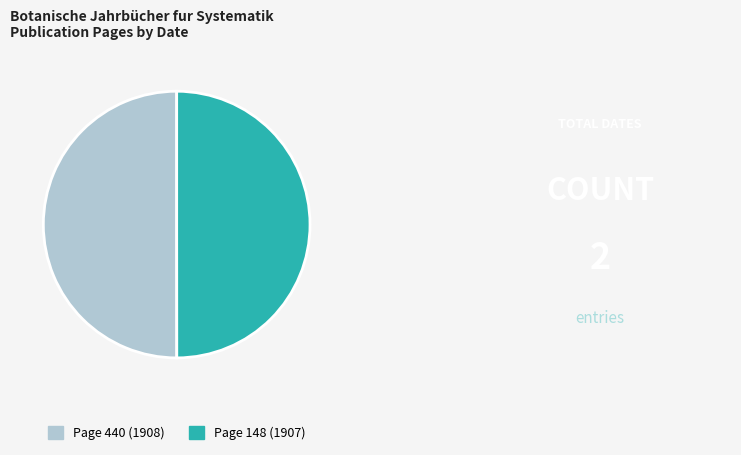

Approximately how many times larger is the value at Page 148 (1907) compared to Page 440 (1908)?

1.0